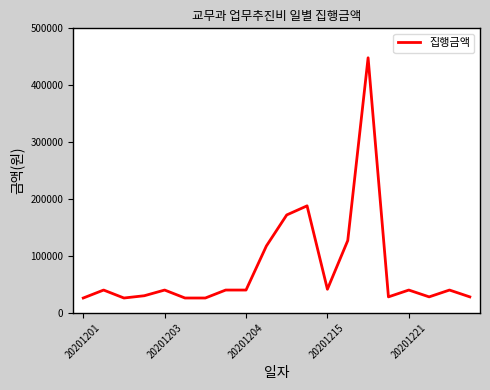

What is the minimum value shown in the chart?

26000